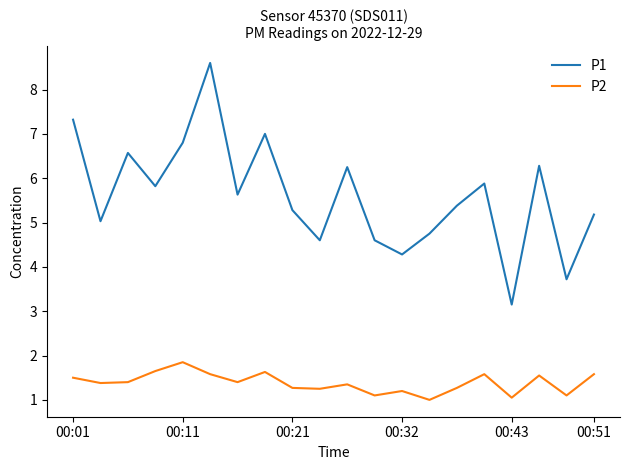

How many distinct data groups are displayed?

2